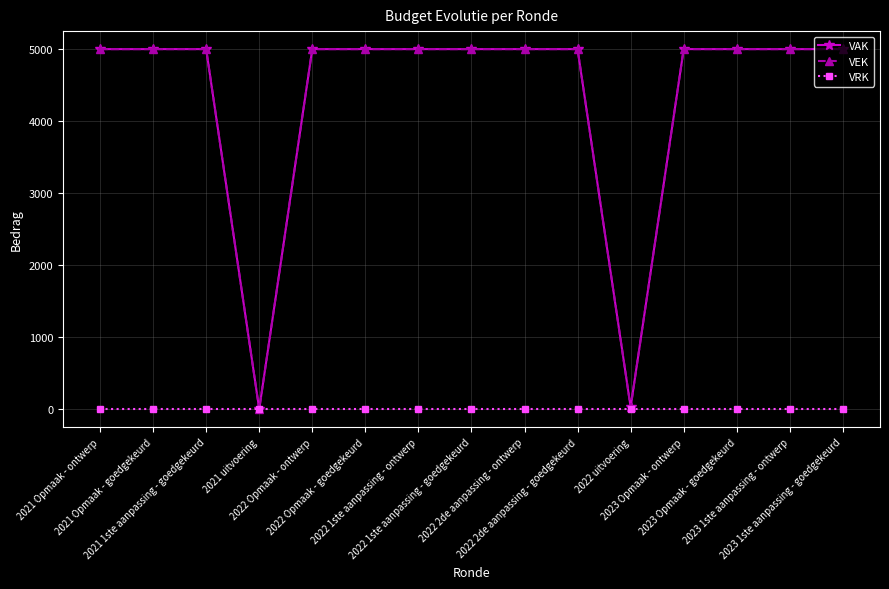

At 2023 Opmaak - goedgekeurd, list the series in order from smallest to largest.

VRK, VAK, VEK